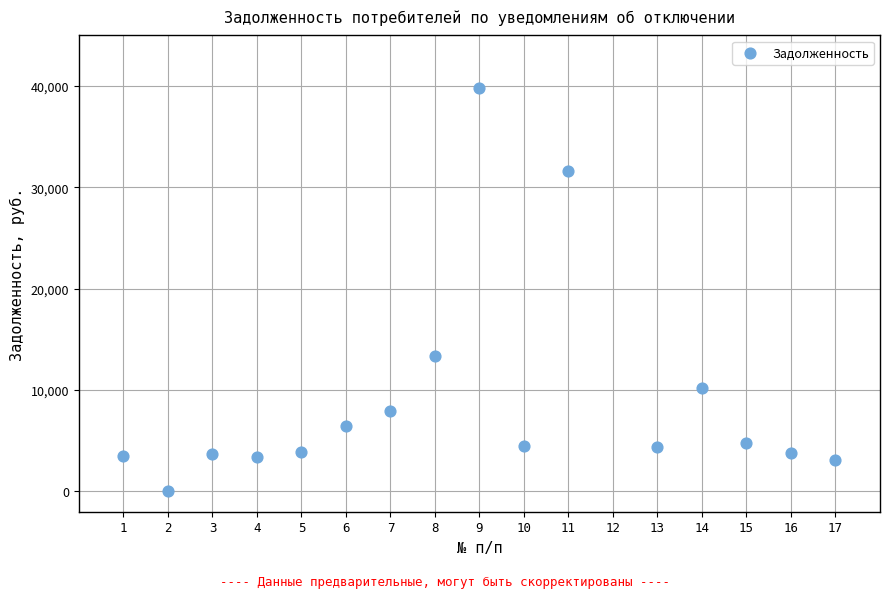

What is the range of X values (max minus min)?

16.0